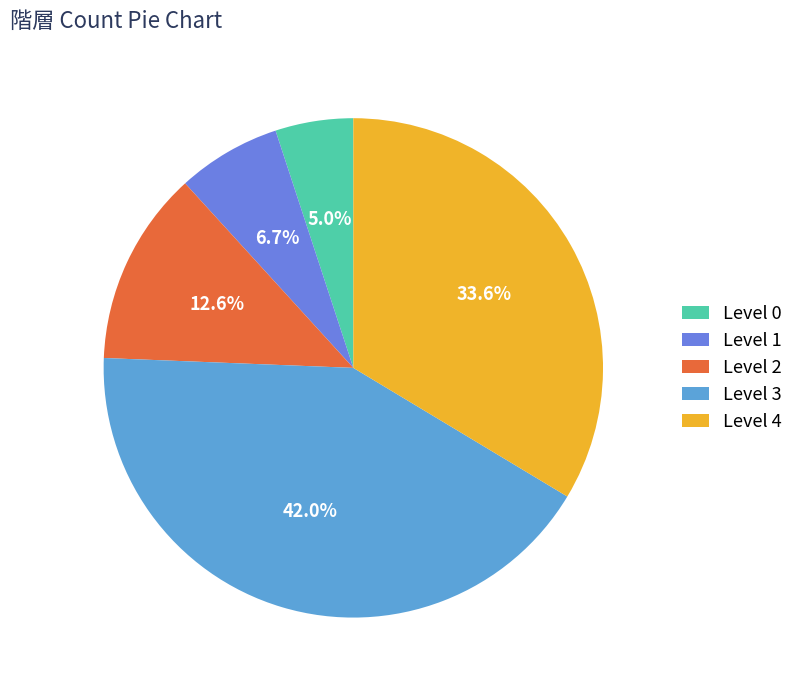

What portion of the pie excludes Level 4?

66.4%